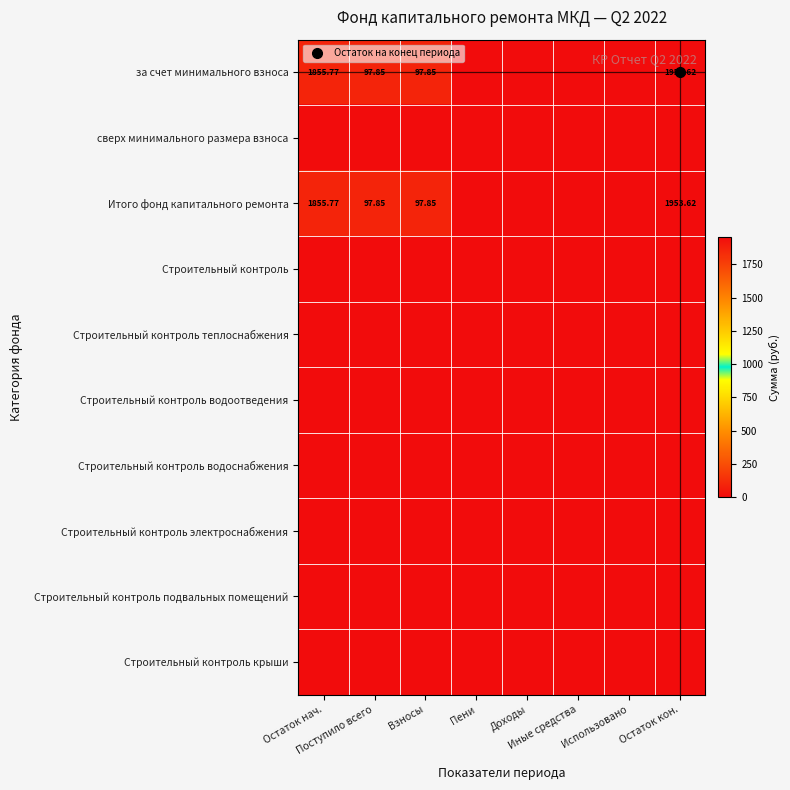

List the labels in order of Строительный контроль подвальных помещений value, largest first.

Остаток нач., Поступило всего, Взносы, Пени, Доходы, Иные средства, Использовано, Остаток кон.